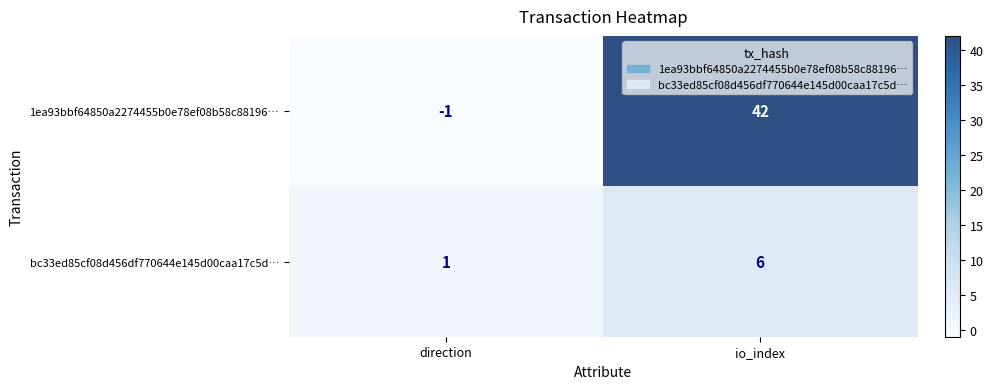

Reading right to left, list all the values displayed in this chart.

1ea93bbf64850a2274455b0e78ef08b58c88196…: io_index=42	direction=-1
bc33ed85cf08d456df770644e145d00caa17c5d…: io_index=6	direction=1